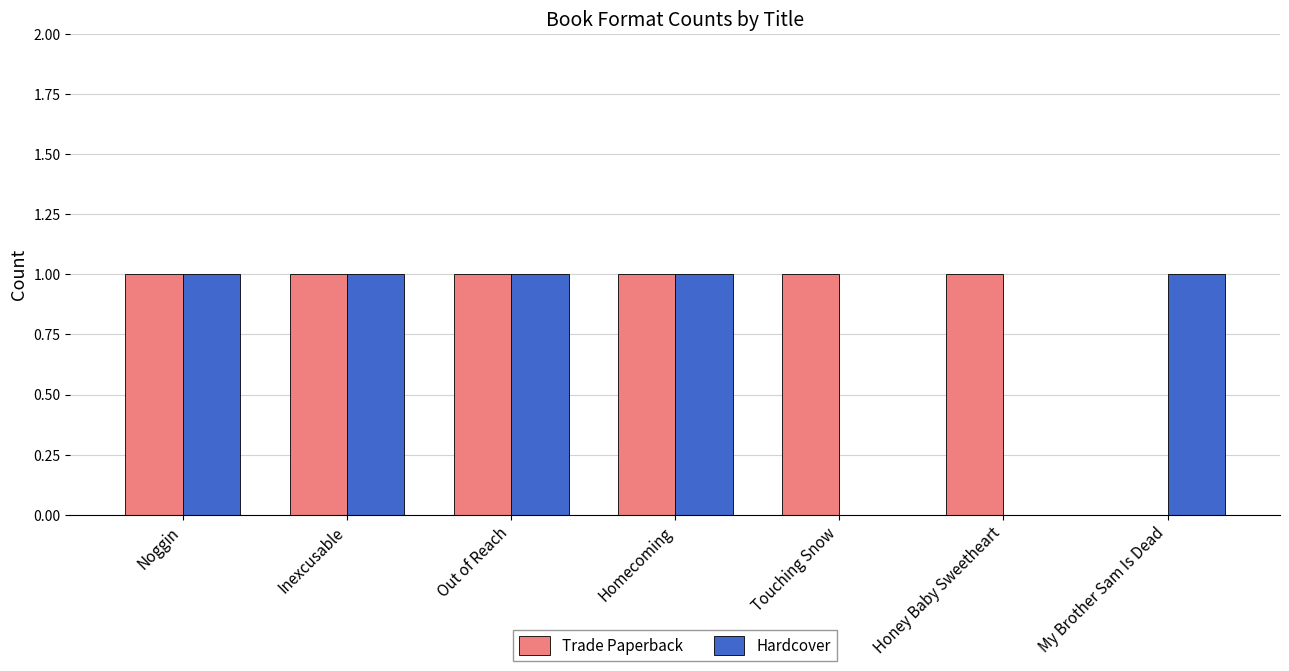

Which series has the largest total across all categories?

Trade Paperback